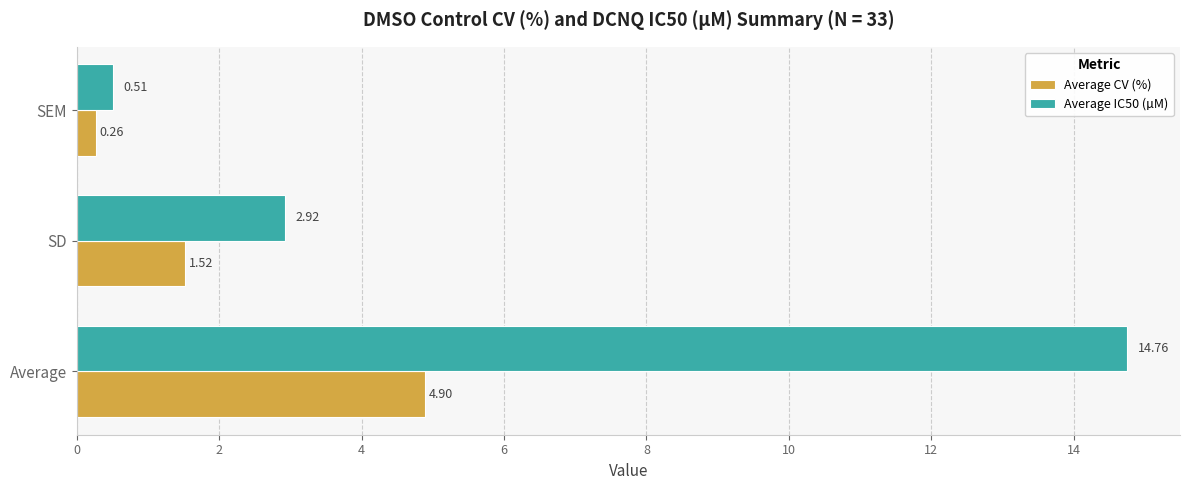

Where is Average IC50 (µM) nearest to the value 7?

SD